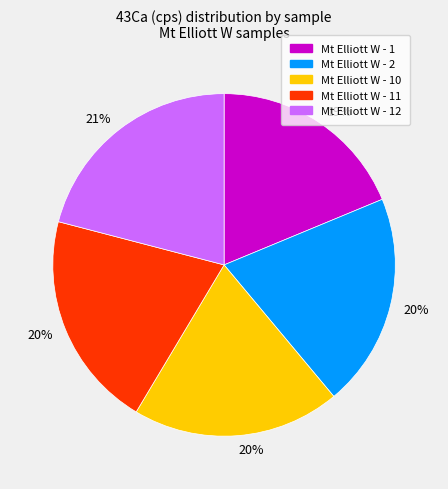

Is there a majority slice in this chart?

No